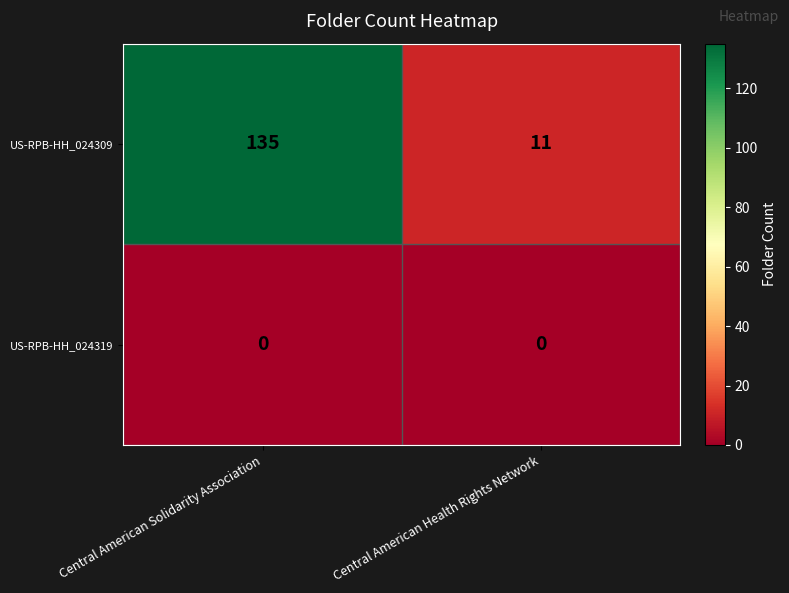

What is the difference between the US-RPB-HH_024309 values at Central American Solidarity Association and Central American Health Rights Network?

124